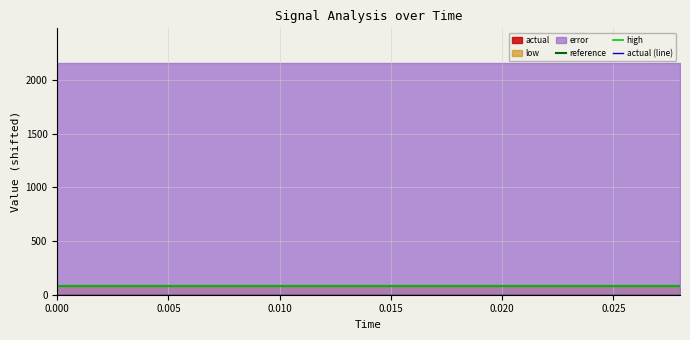

True or false: high has more than 1 interior local peaks.

False